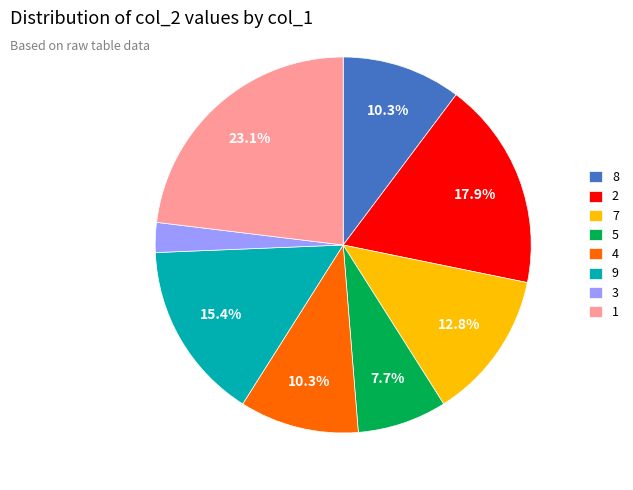

Does 8 account for over 50% of the chart?

No